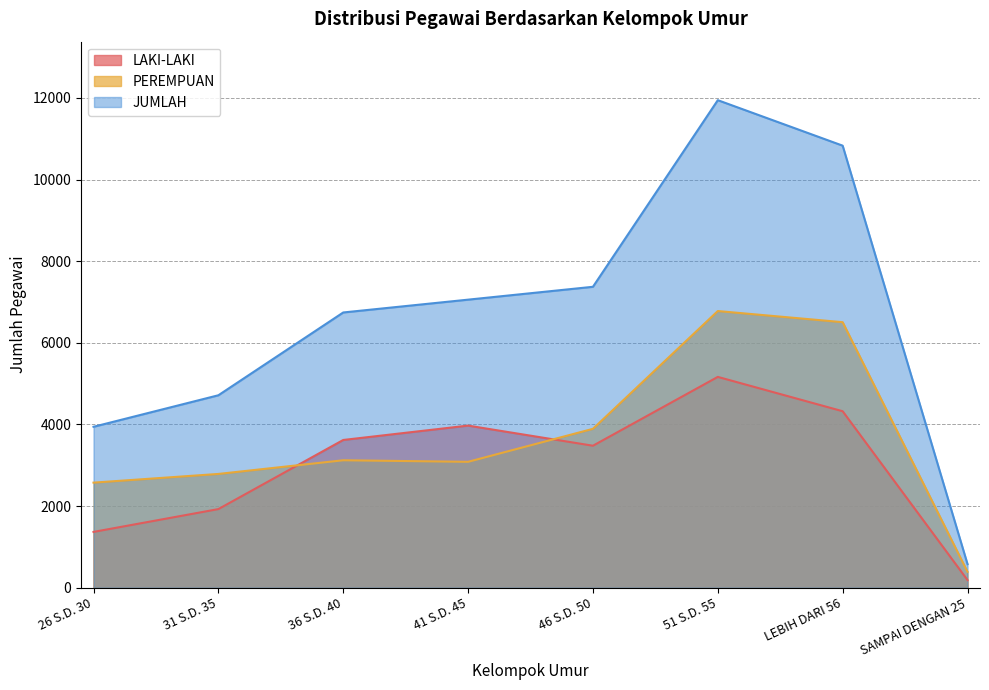

At which category does LAKI-LAKI reach its first local peak?

41 S.D. 45